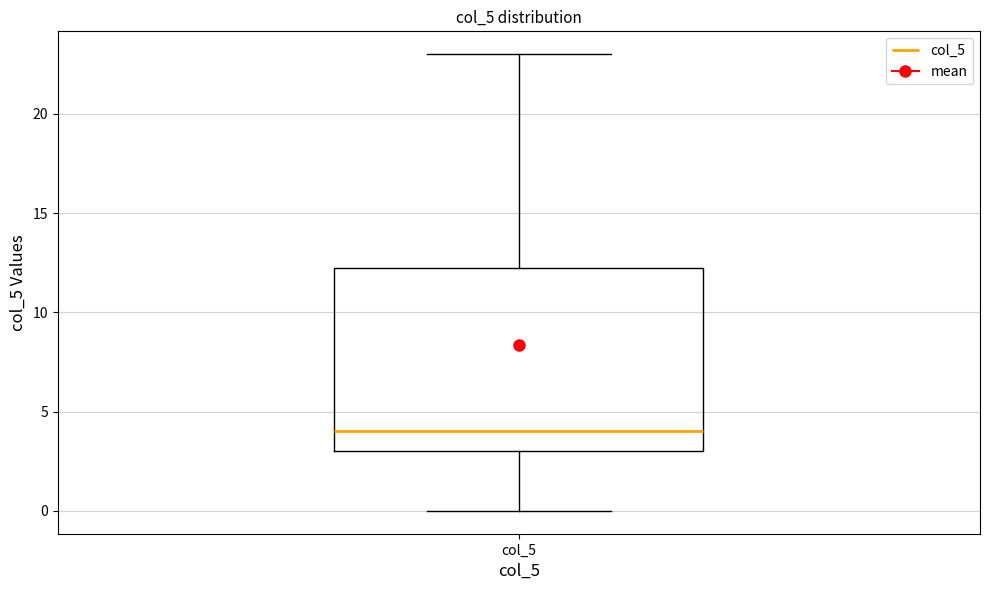

Read this box plot against the y-axis: the position of the median line, the range covered by the box, and the ends of both whiskers. The values are not printed on the chart, so give them approximately, as read against the axis.

median 4.0, box 3.0 to 12.5, whiskers 0.0 to 23.0